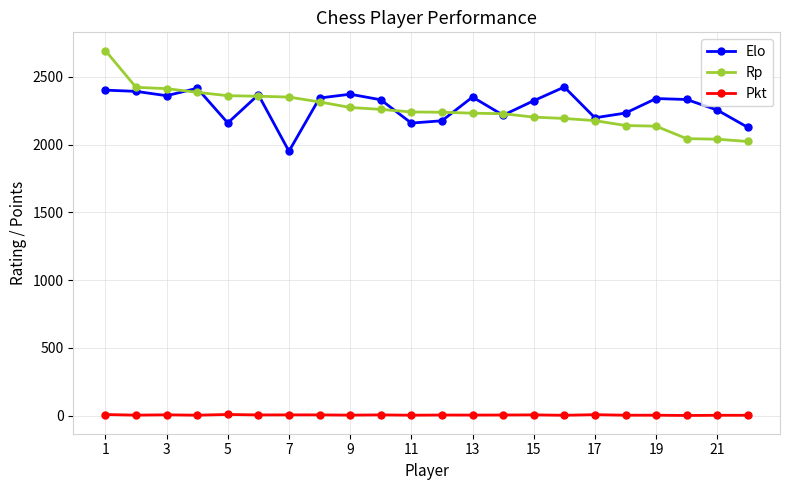

What is the value of the Elo point at the 22nd from the left?

2127.0